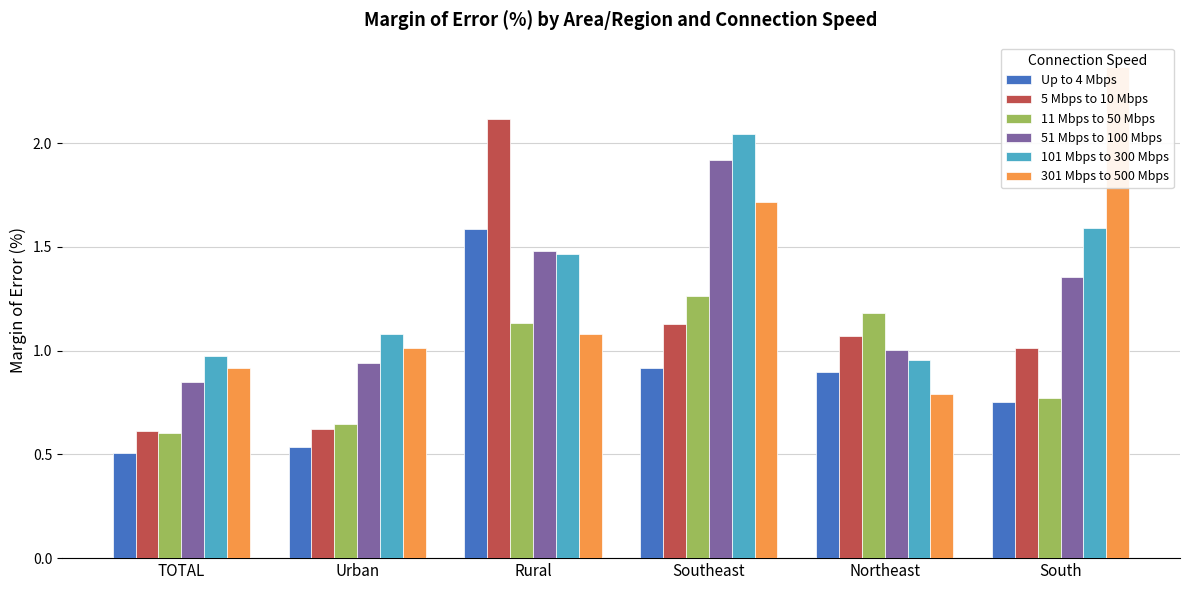

At how many categories does at least one series exceed 2?

3